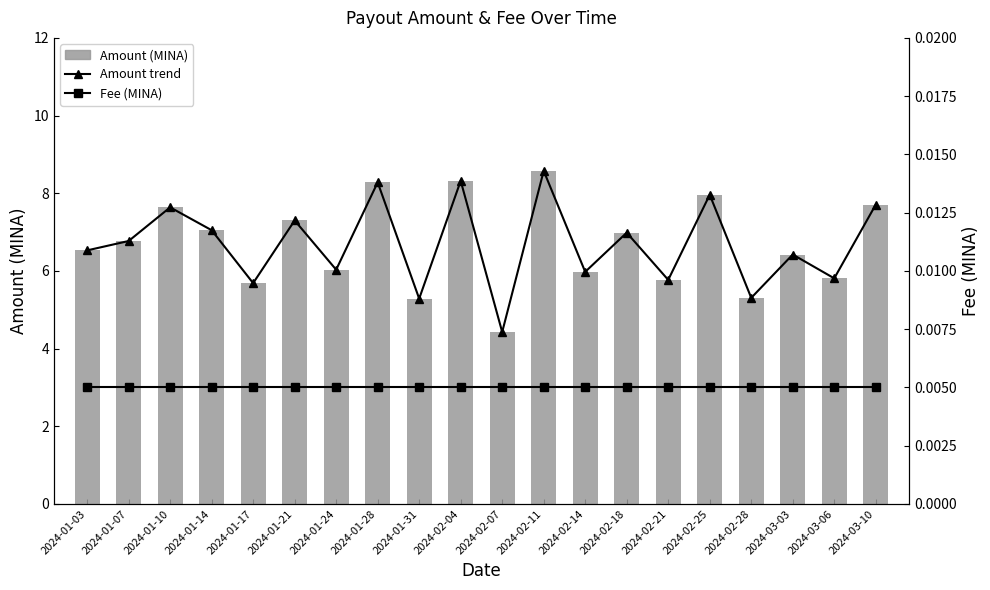

How many series are shown in this chart?

3